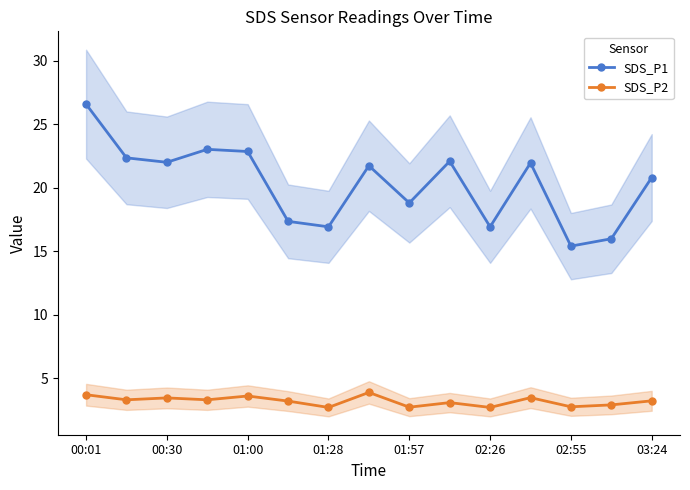

How many data points in SDS_P1 are above 21?

8